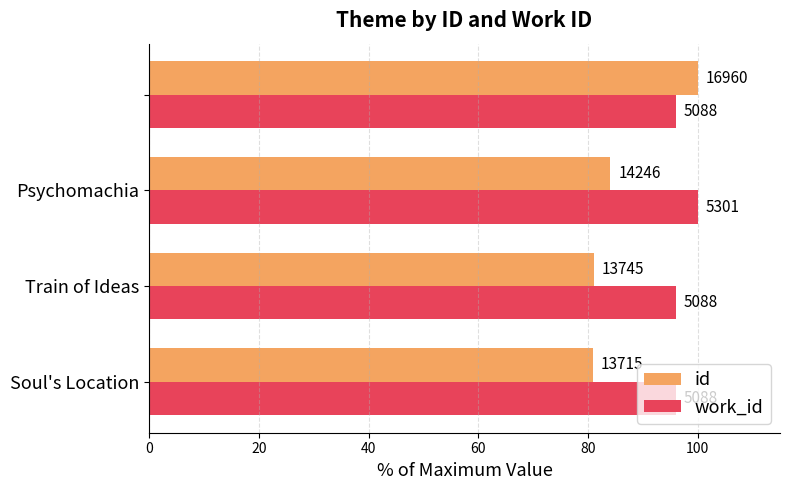

What is the value of the id bar at the 1st from the left?

80.9